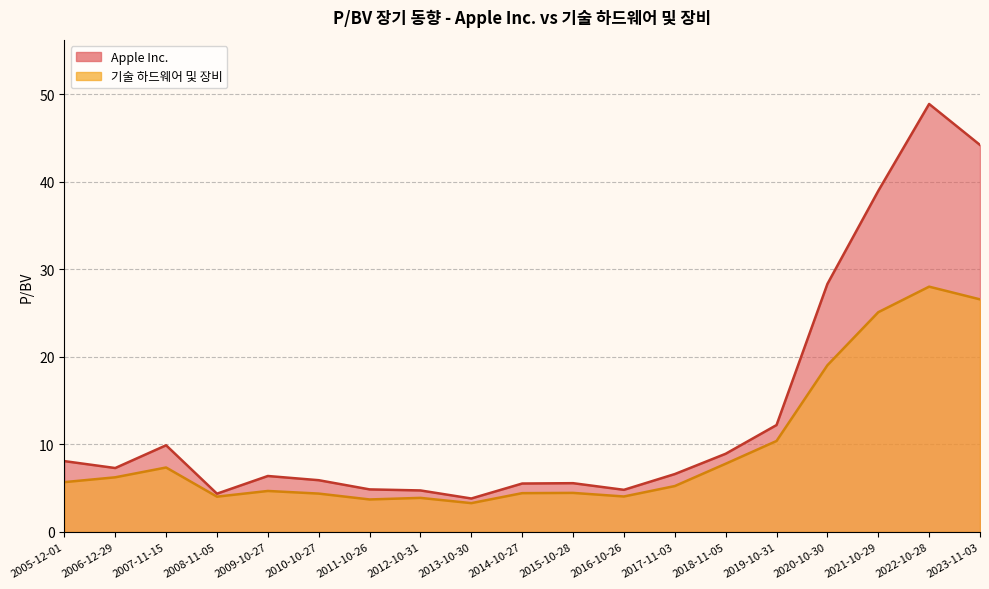

How many values in the 기술 하드웨어 및 장비 series exceed 5?

10